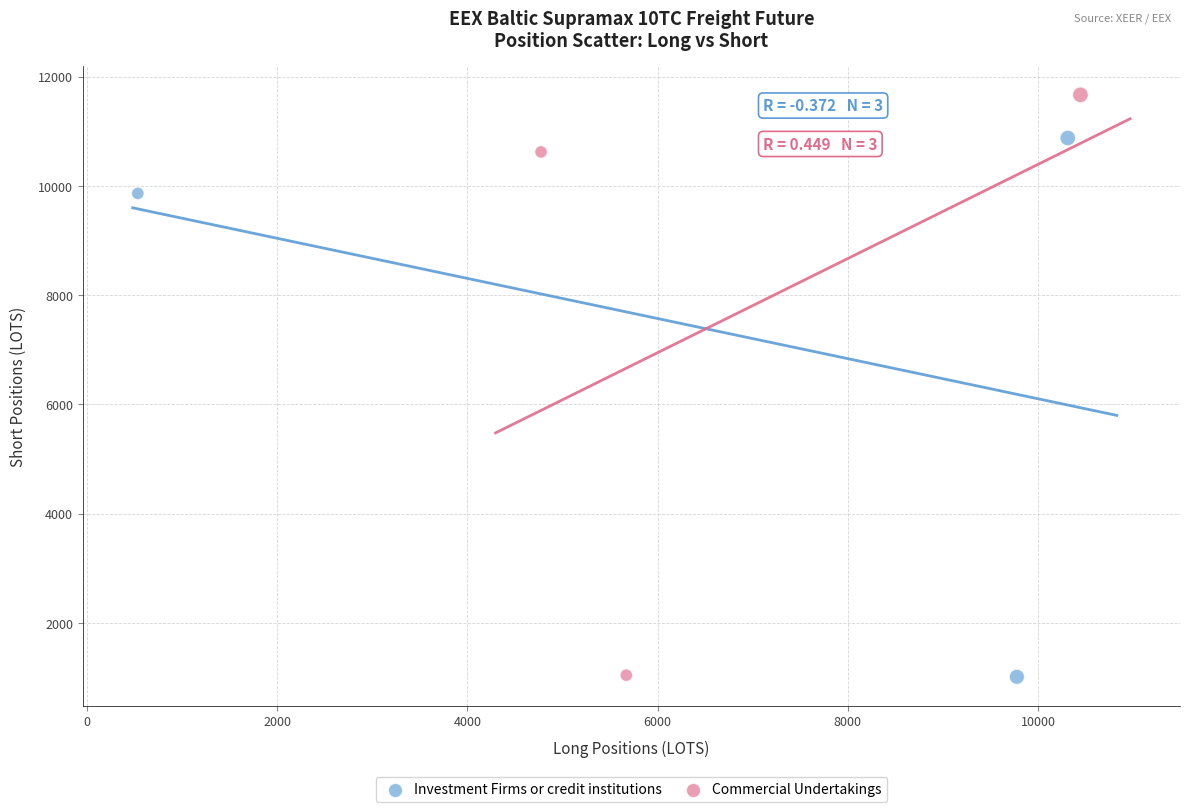

Which series reaches the maximum Y coordinate?

Commercial Undertakings